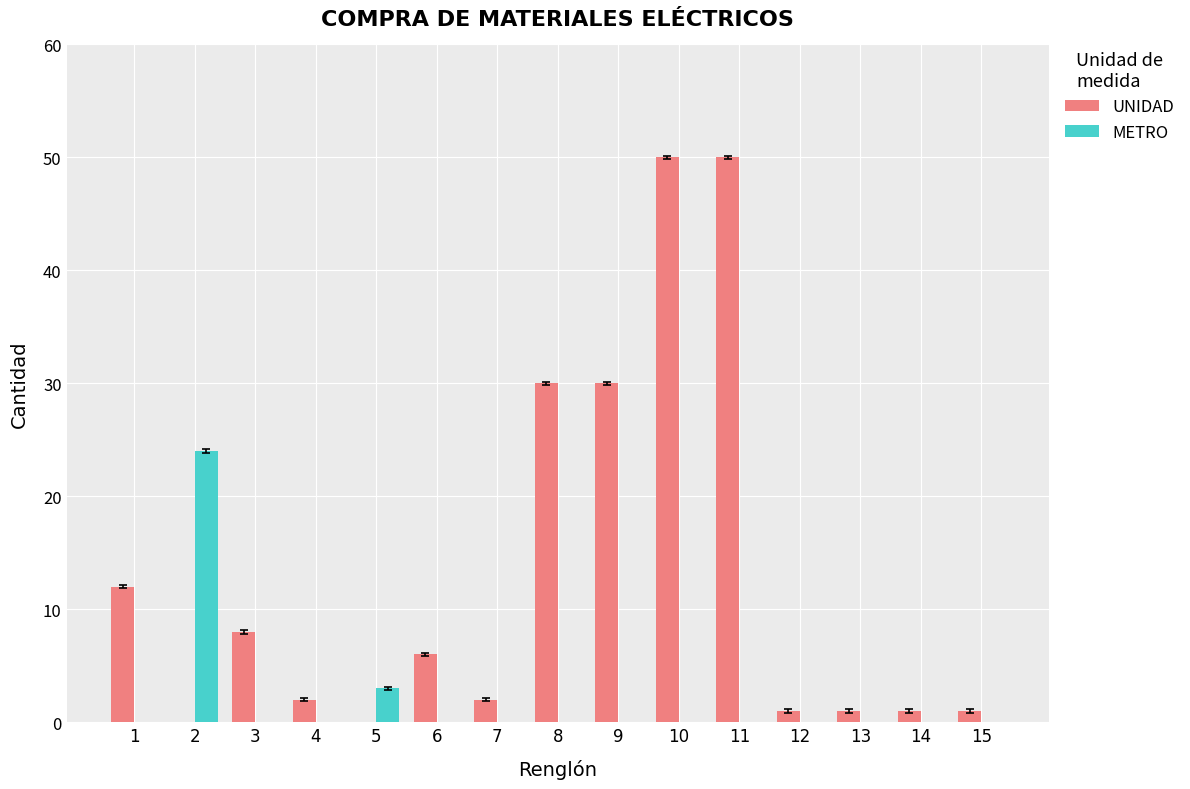

Which series has the largest total across all categories?

UNIDAD